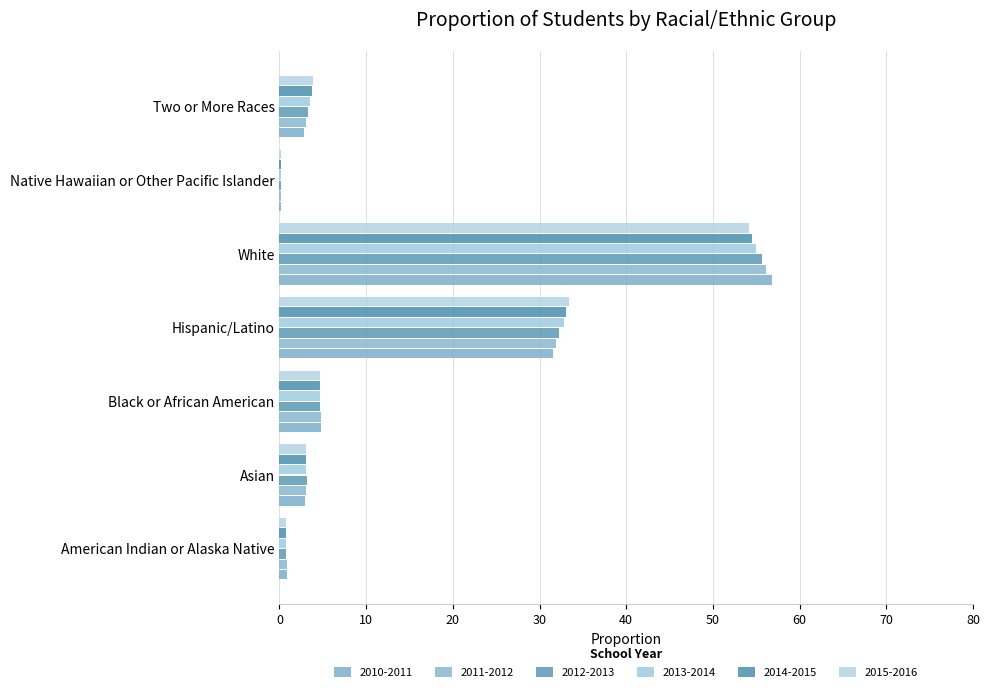

What is the label of the 1st bar from the right?

Two or More Races